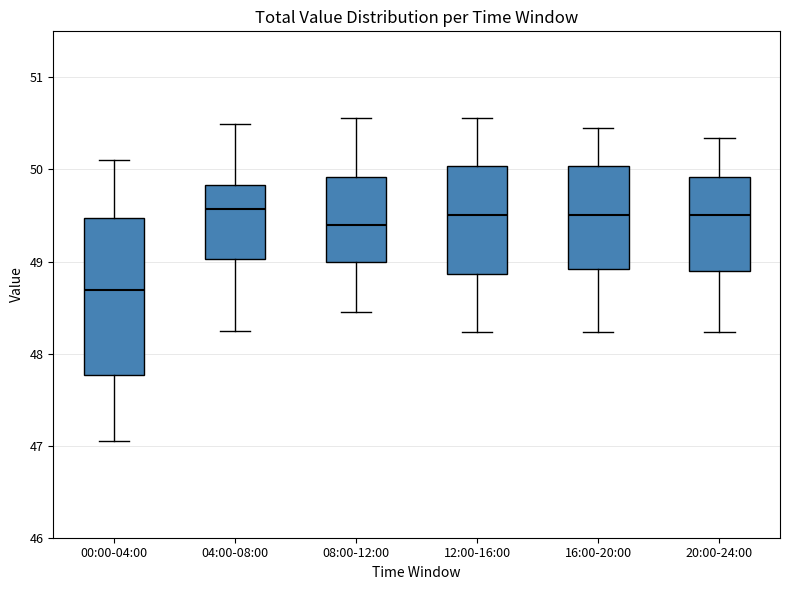

Where does the median line of the box for 04:00-08:00 sit on the y-axis? The values are not printed on the chart, so give them approximately, as read against the axis.

49.6